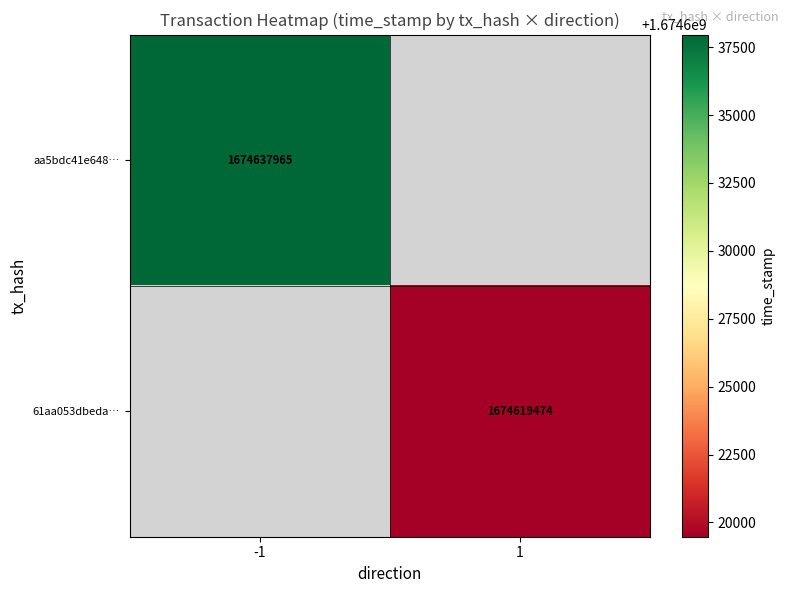

The value of aa5bdc41e648… at -1 is 1674637965. True or false?

True